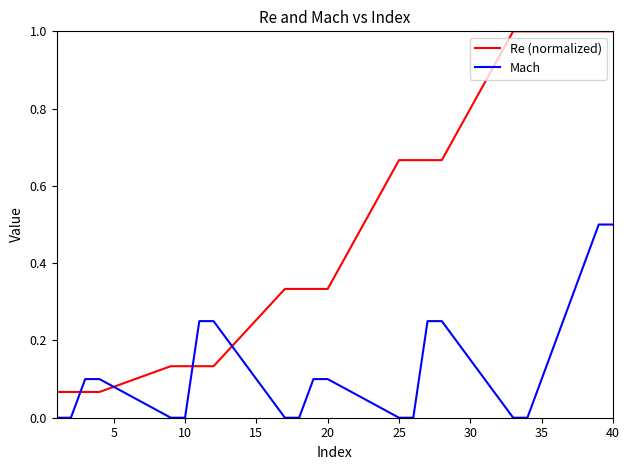

List the series in order of their peak value, highest first.

Re (normalized), Mach